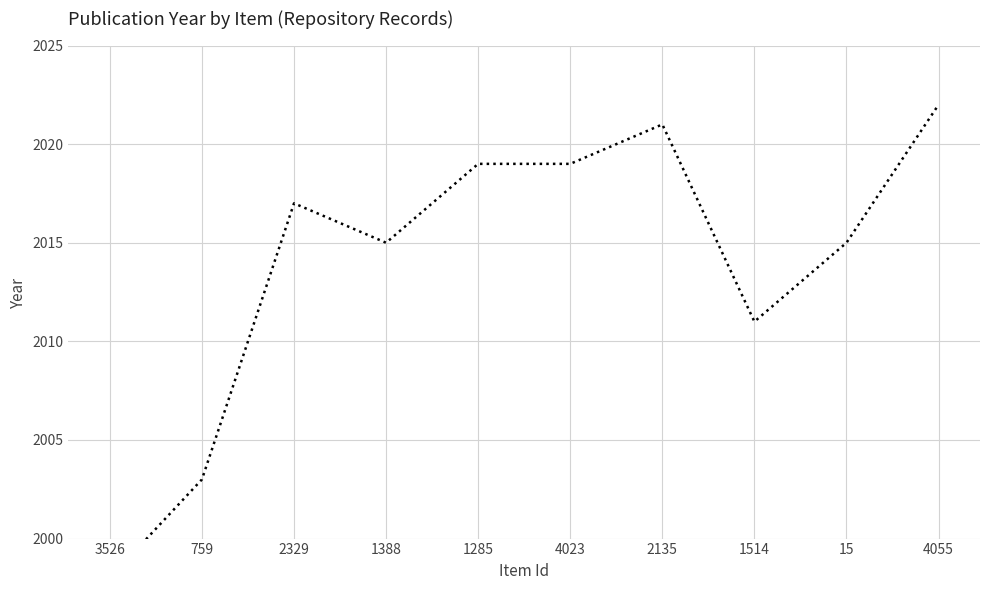

Where is the first local minimum?

1388